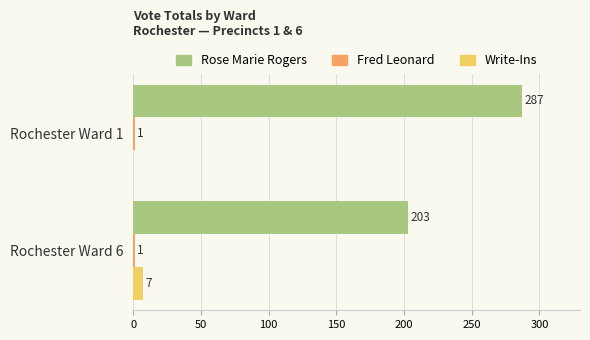

What is the total value across all series at Rochester Ward 6?

211